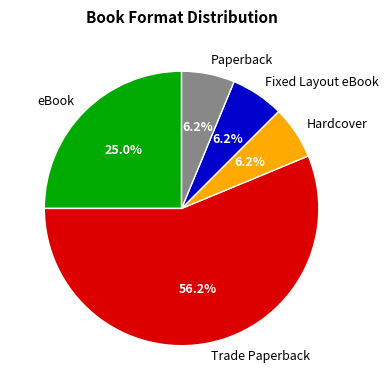

Combined, what portion of the pie is Fixed Layout eBook and Trade Paperback?

62.5%